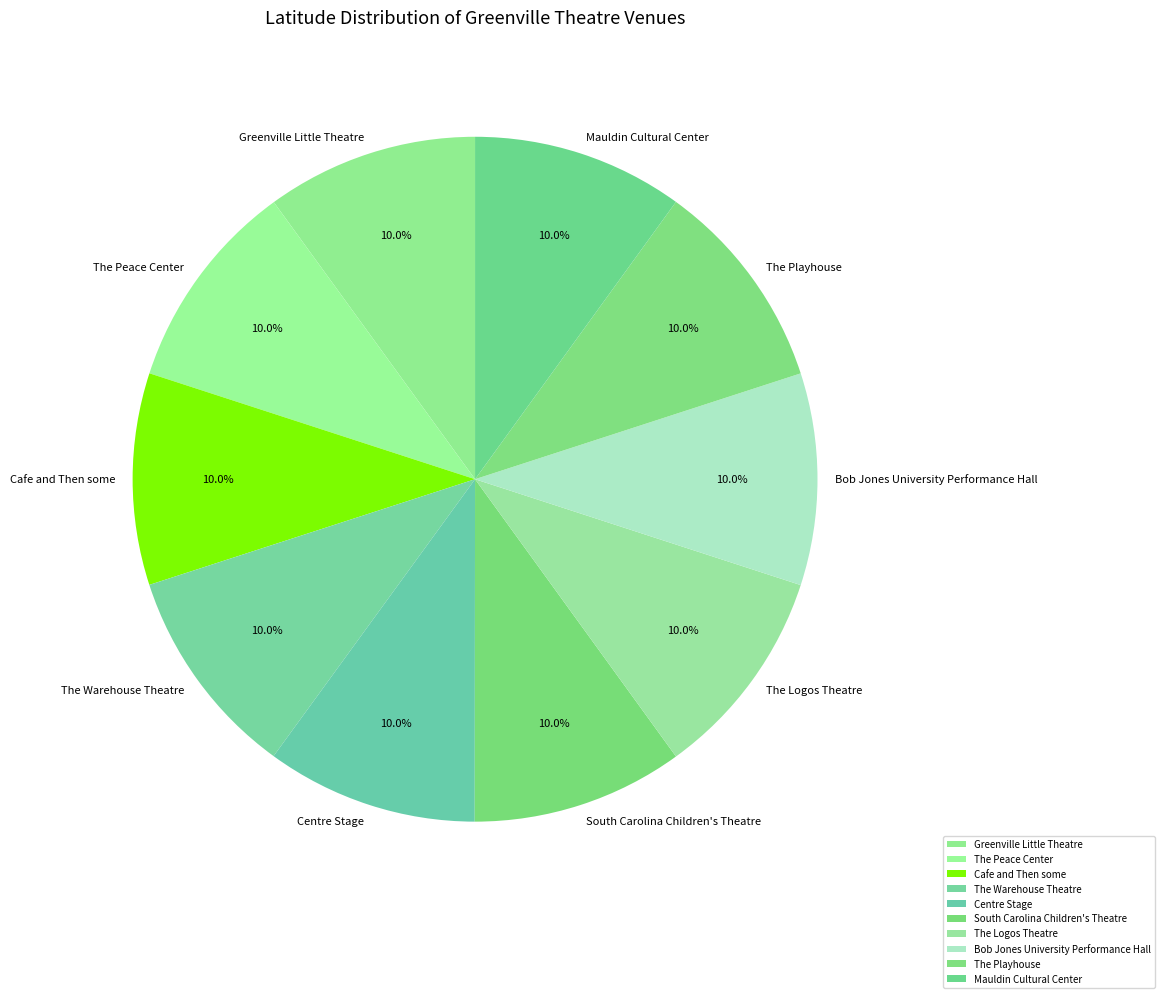

To the nearest percent, what portion does Mauldin Cultural Center represent?

10%